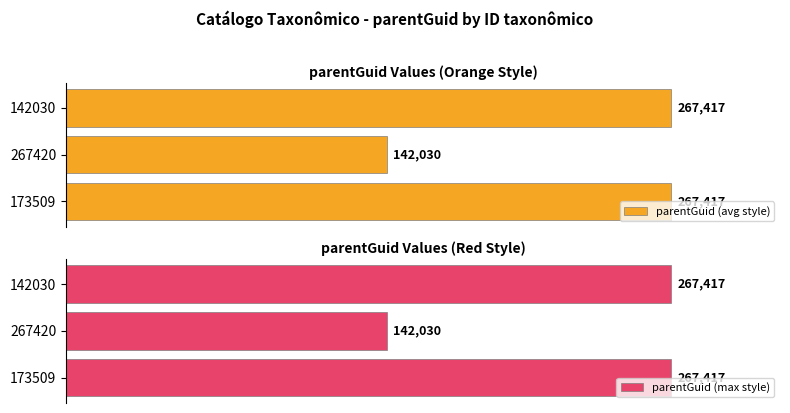

What is the value of the parentGuid (max style) bar at the 3rd from the left?

267417